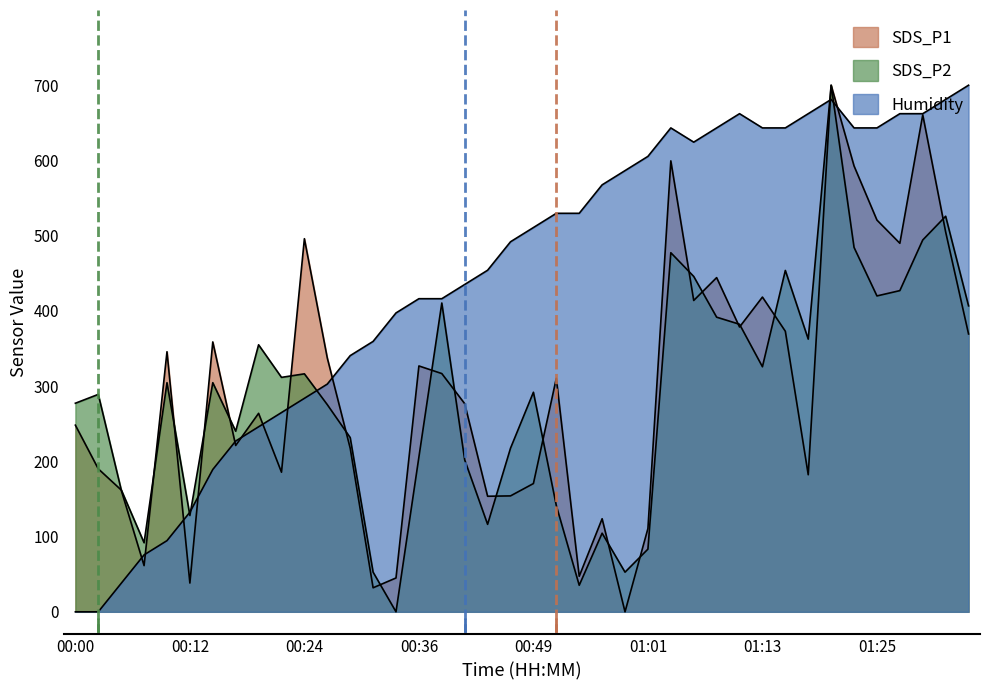

Which series ends up on top after the final intersection of Humidity and SDS_P2?

Humidity